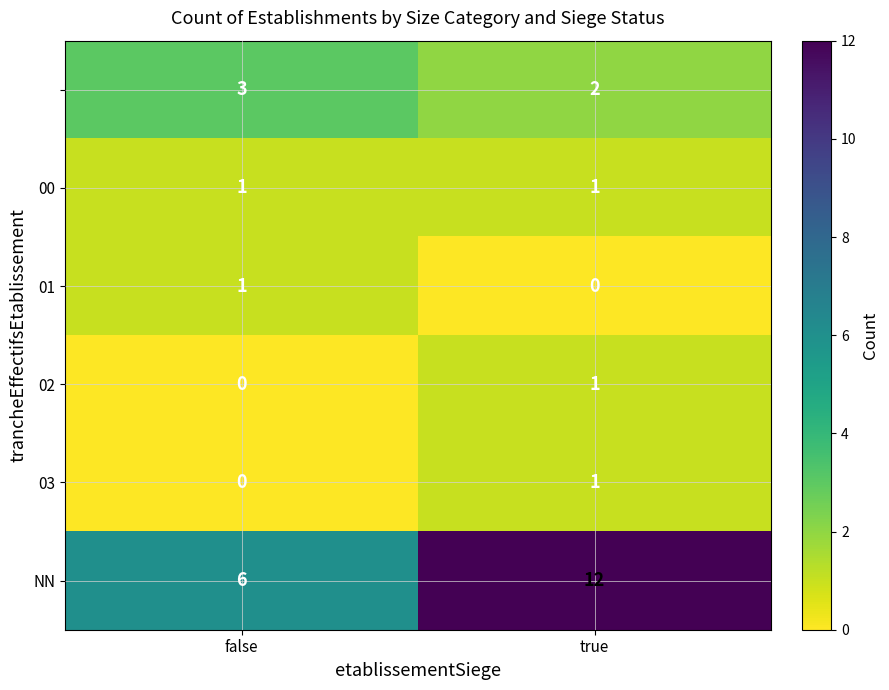

Which category has the highest value across all series?

true